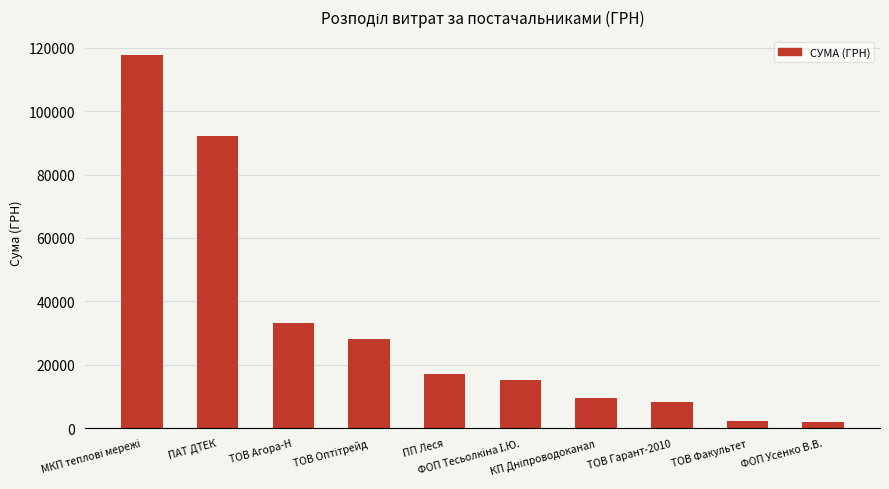

What is the difference between the second highest and second lowest values?

89825.5